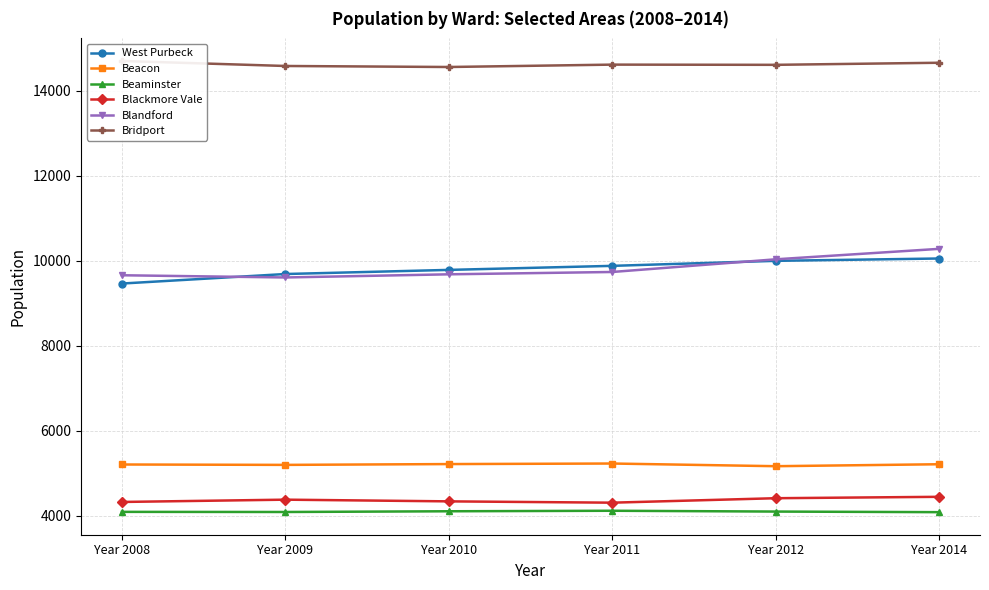

Does the chart have visible grid lines?

Yes